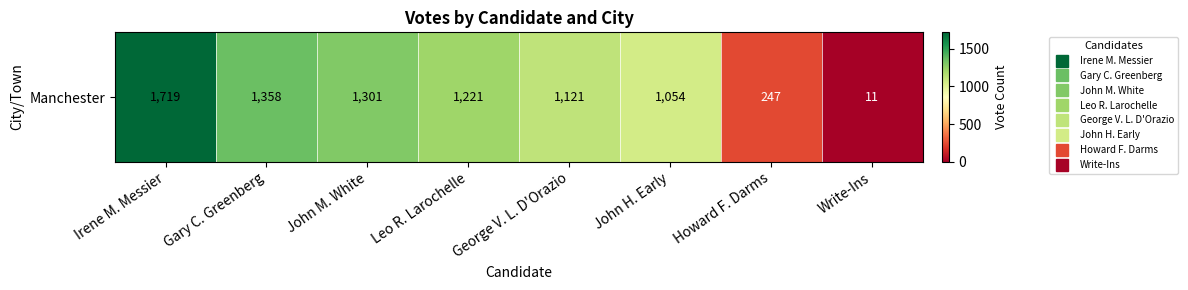

List the labels in order of value, smallest first.

Write-Ins, Howard F. Darms, John H. Early, George V. L. D'Orazio, Leo R. Larochelle, John M. White, Gary C. Greenberg, Irene M. Messier